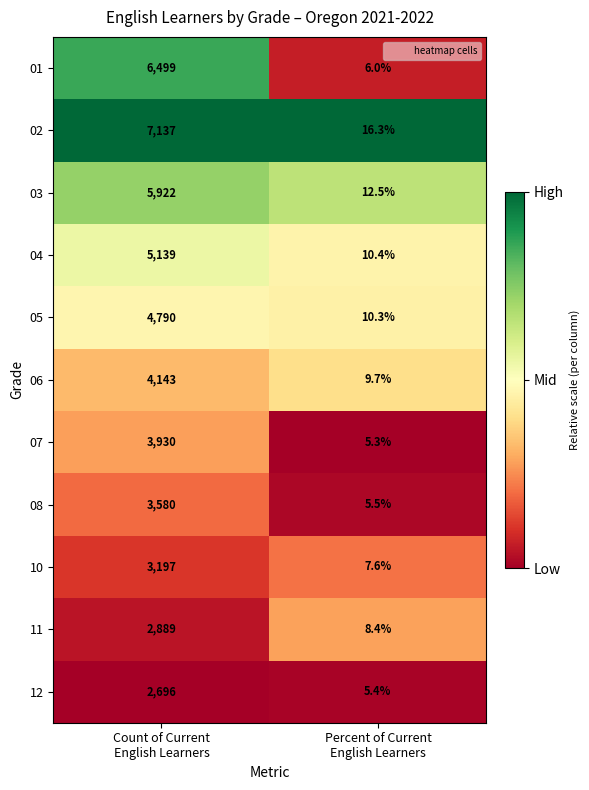

Between Count of Current
English Learners and Percent of Current
English Learners, which series saw the biggest shift?

02